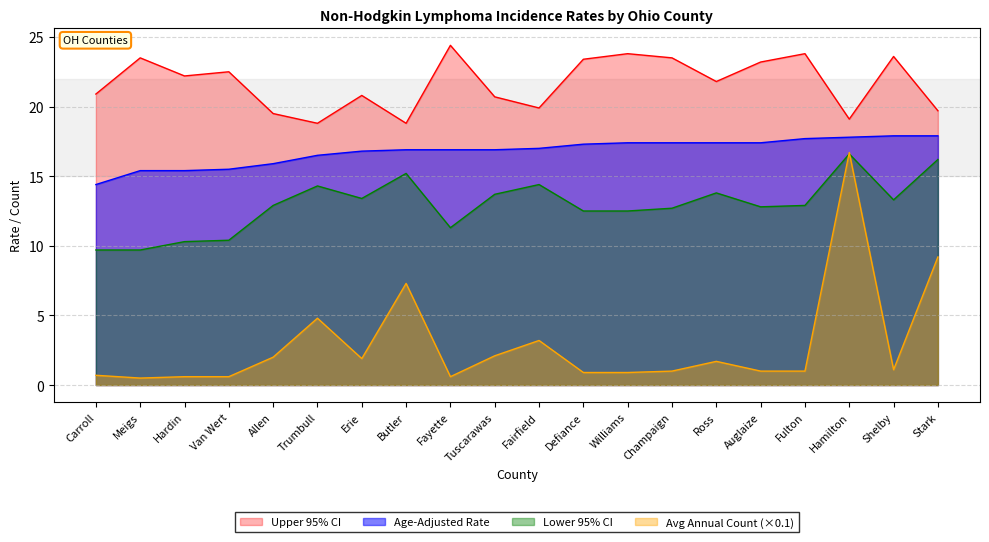

List the series in order of their peak value, highest first.

Upper 95% CI, Age-Adjusted Rate, Avg Annual Count, Lower 95% CI